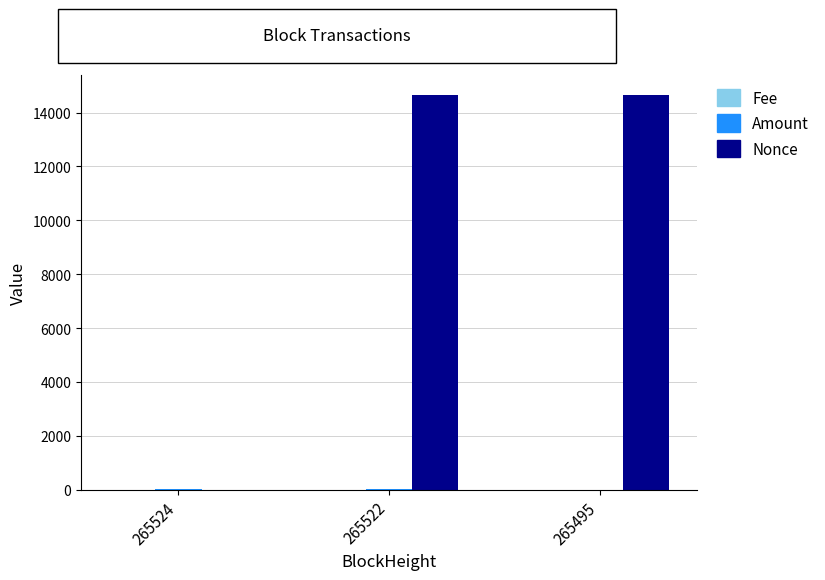

How many groups of bars are there?

3